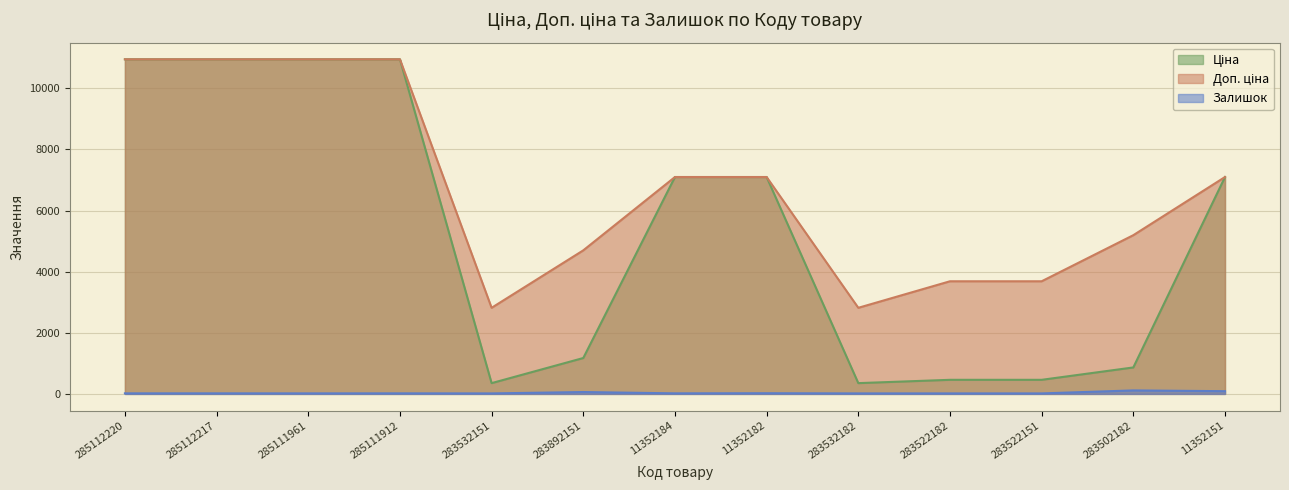

How many interior local valleys does the Залишок series have?

3